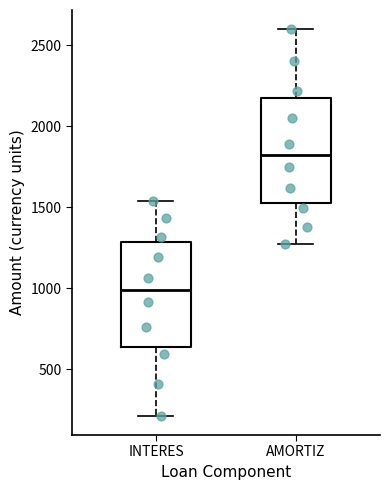

Reading left to right, transcribe this box plot: for each box, give where its median line is, the range the box spans, and where its two whiskers end, as read against the y-axis. The values are not printed on the chart, so give them approximately, as read against the axis.

INTERES: median 1000, box 650 to 1300, whiskers 200 to 1550
AMORTIZ: median 1800, box 1500 to 2150, whiskers 1250 to 2600